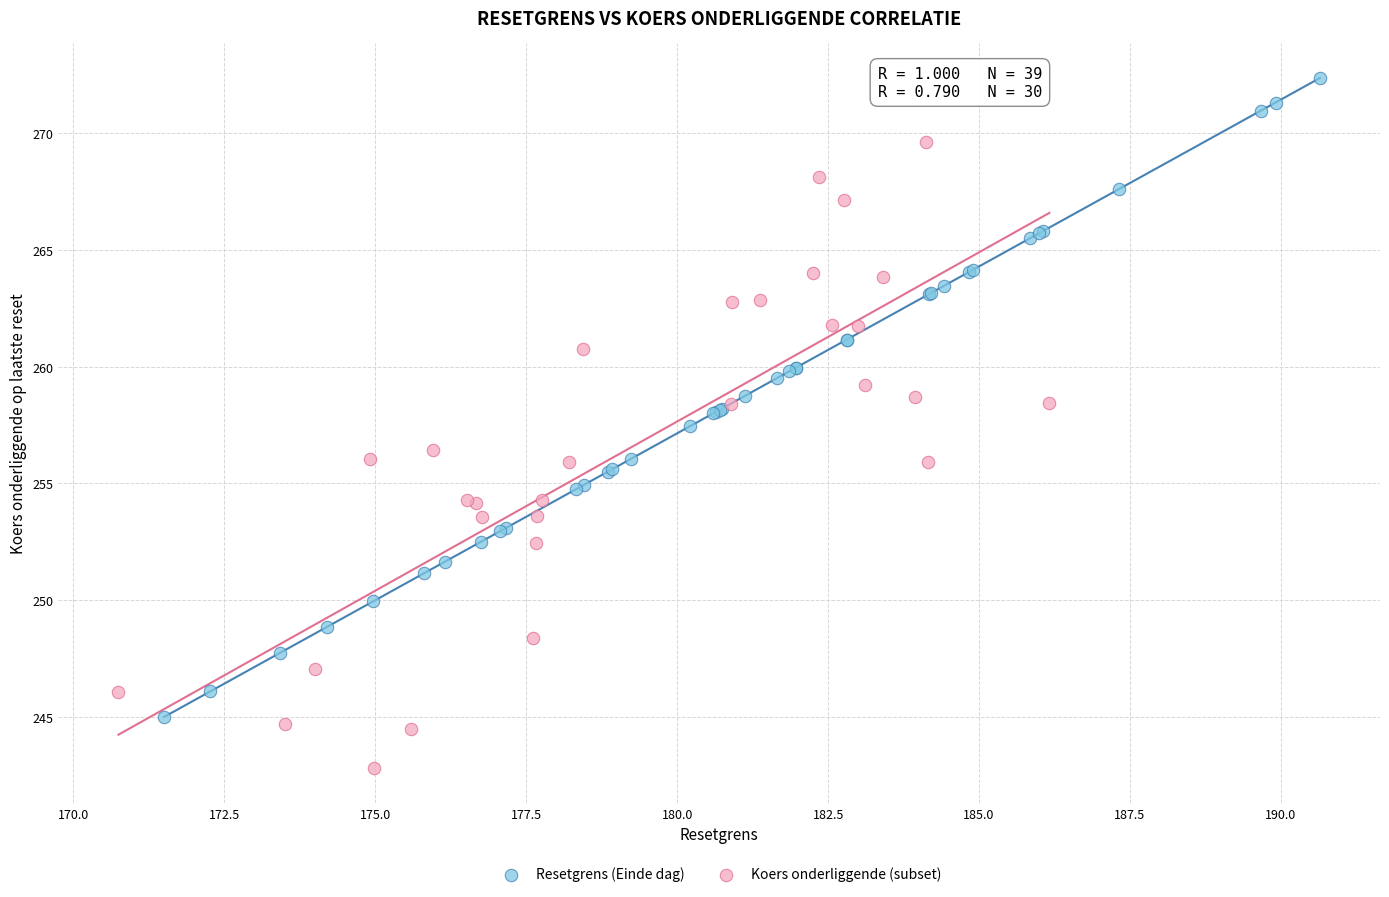

Which series reaches the minimum Y coordinate?

Koers onderliggende (subset)